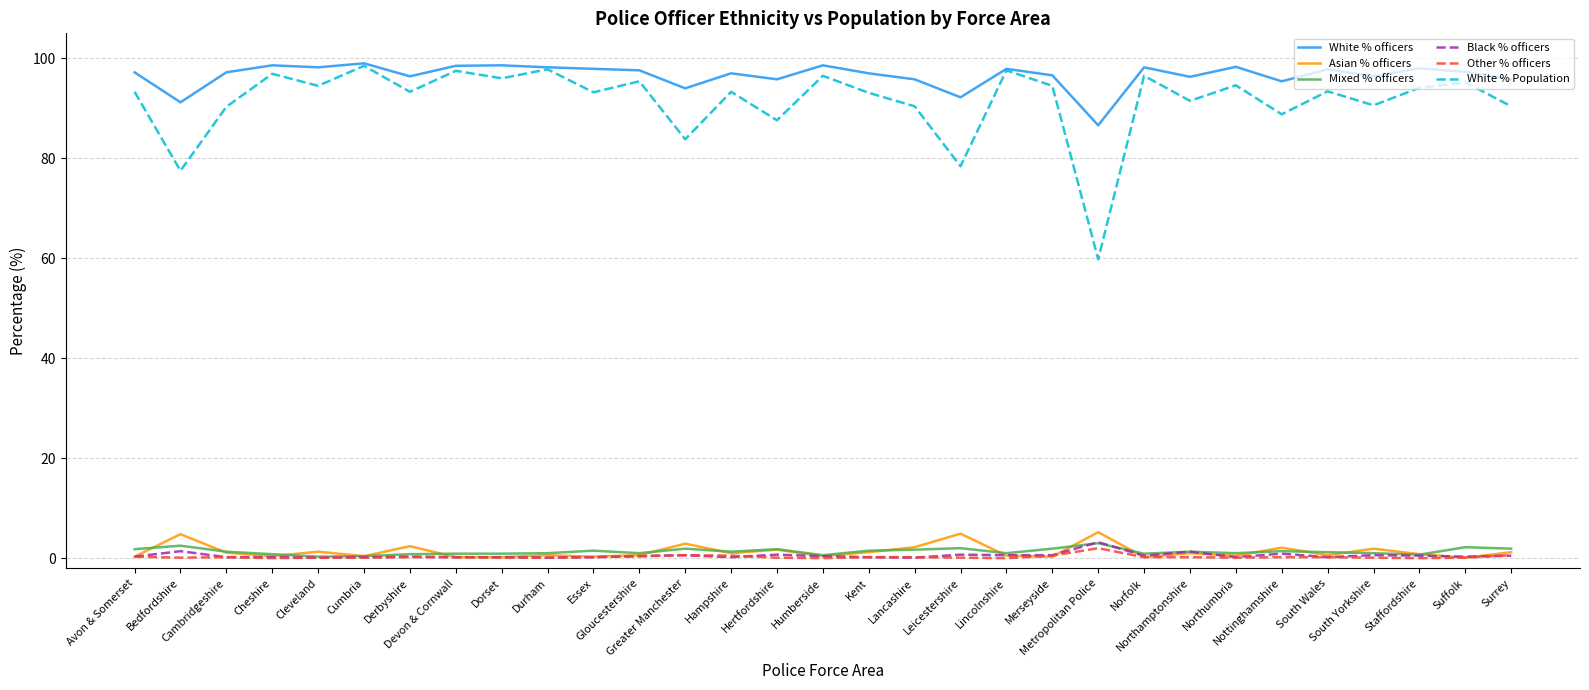

What is the sum of the Asian % officers values at Norfolk and Staffordshire?

1.0